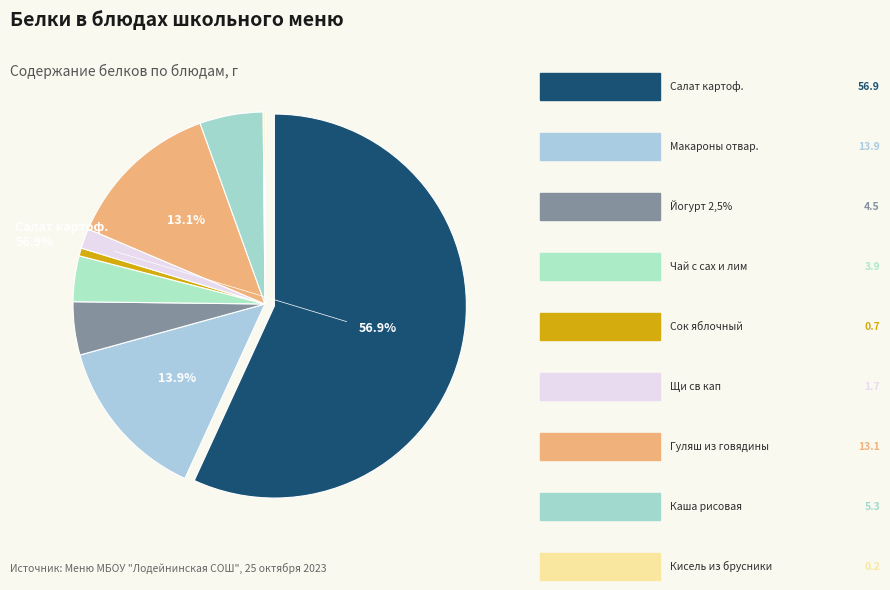

How many slices are in this pie chart?

9